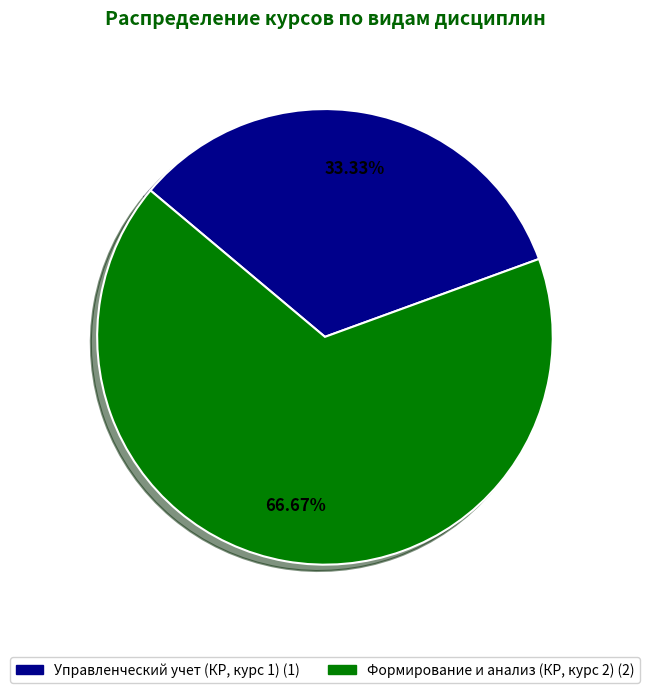

Count the number of slices in the pie.

2